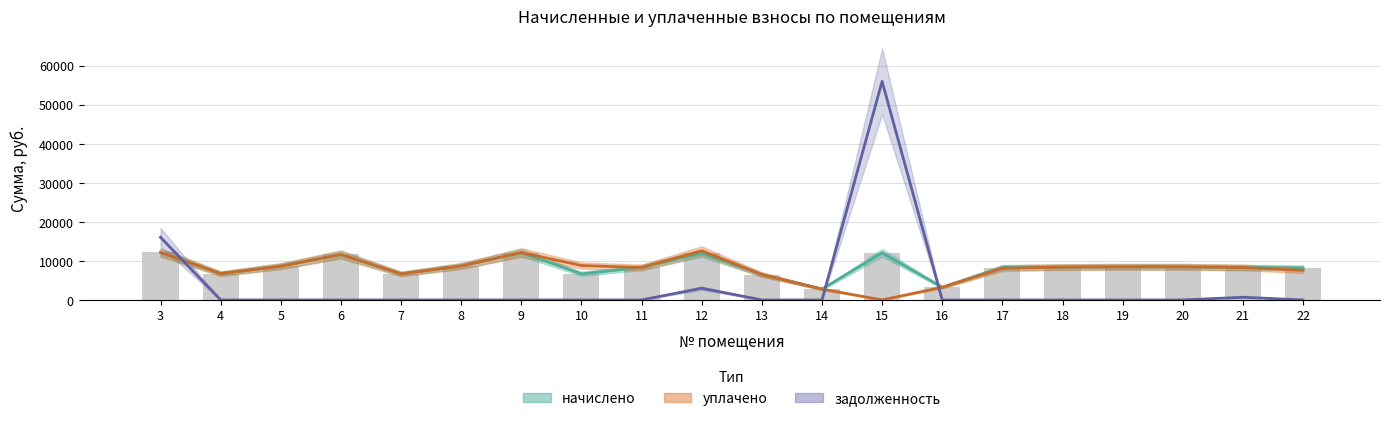

What is the sum of the уплачено values at 7 and 16?

9907.2